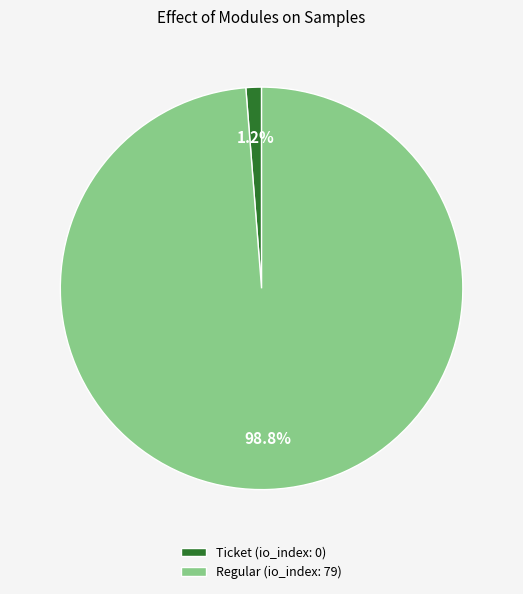

What is the smallest slice in the pie chart?

Ticket (io_index: 0)